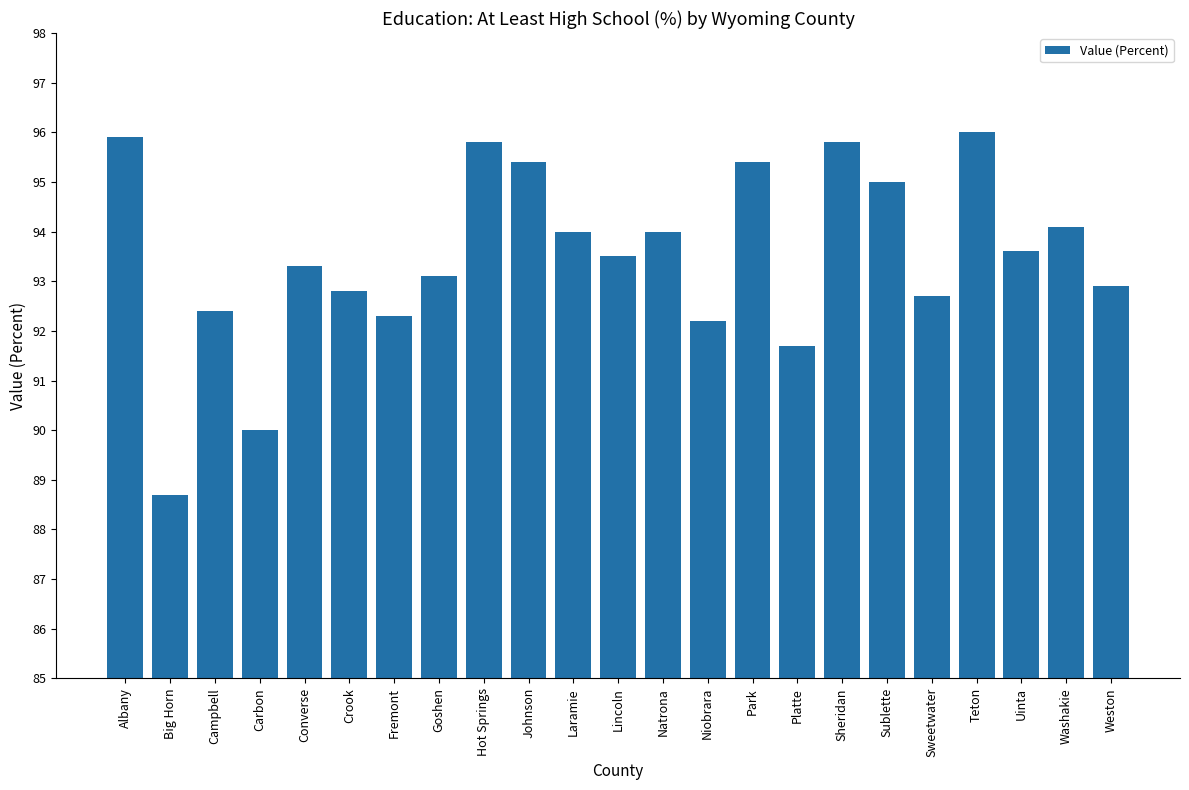

Which label corresponds to the smallest value in the chart?

Big Horn